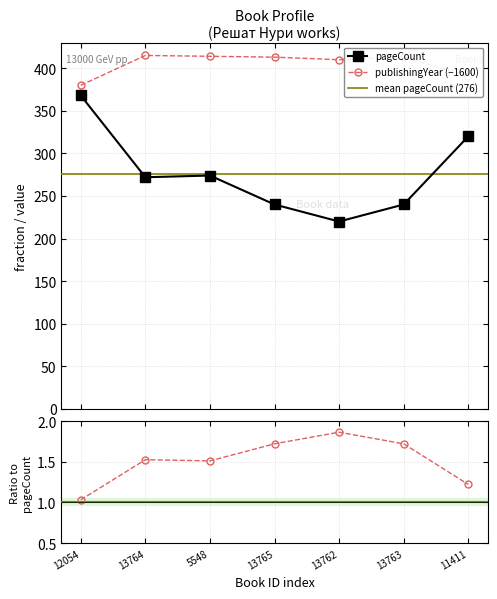

How many lines are shown in the chart?

2